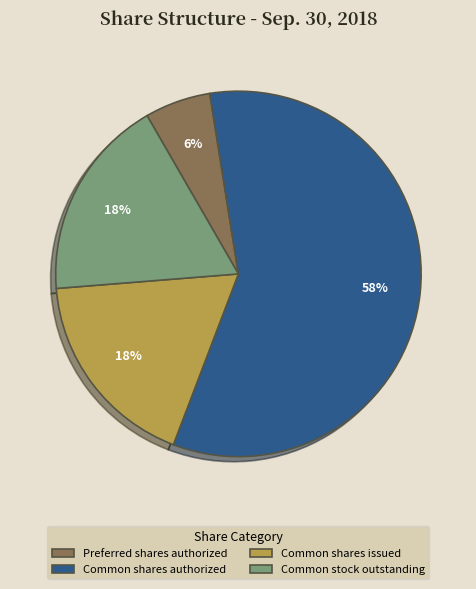

To the nearest percent, what is the combined percentage of Preferred shares authorized and Common shares authorized?

64%